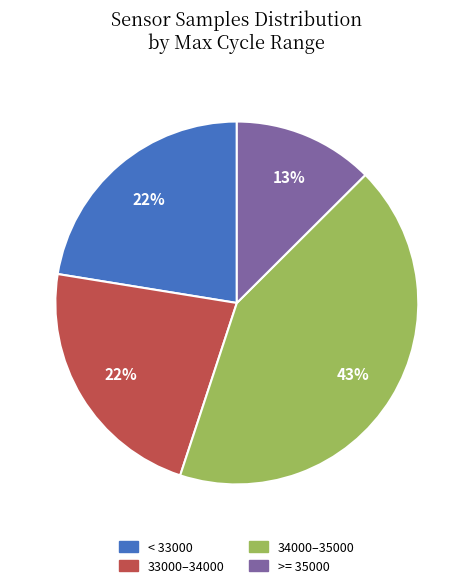

Is there a majority slice in this chart?

No